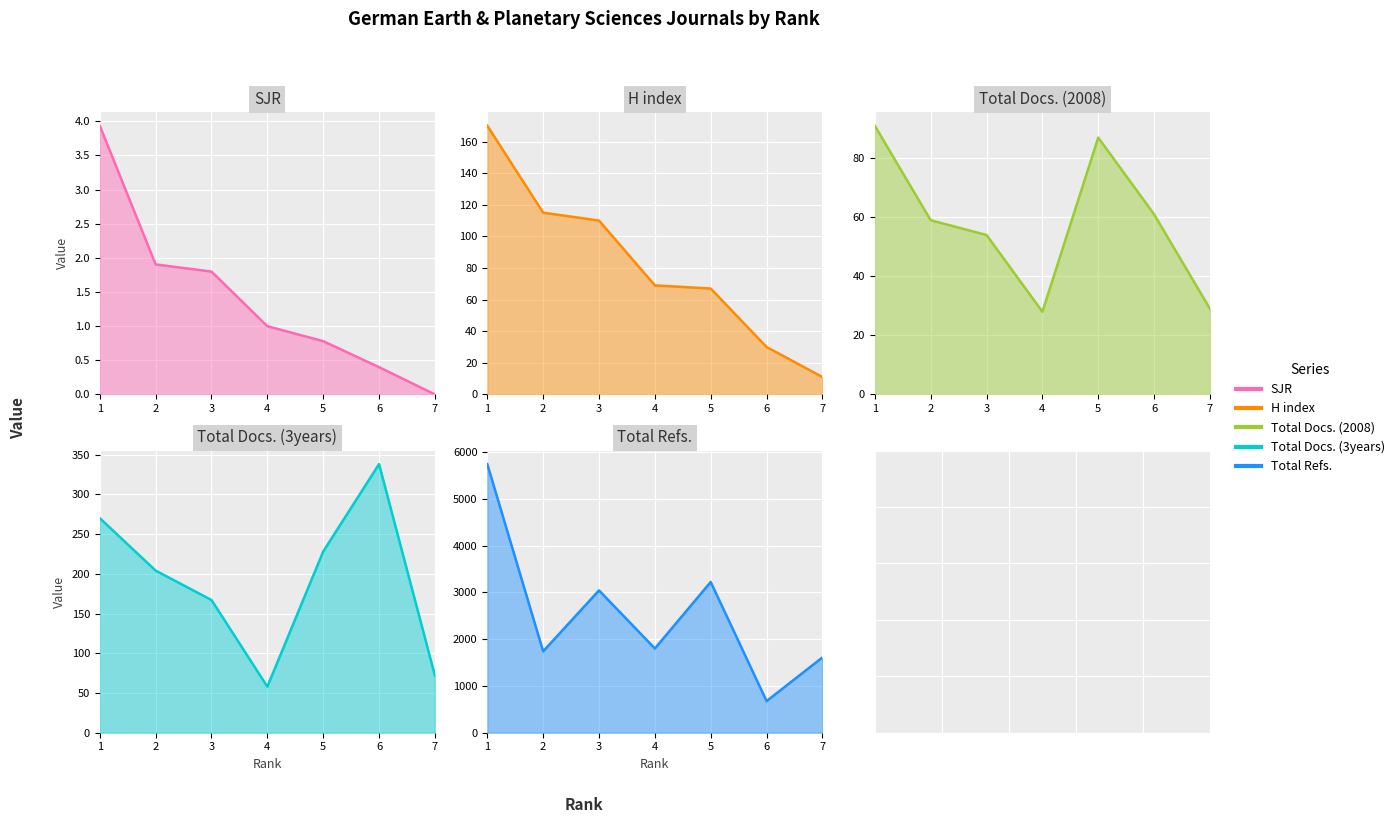

How many data points in H index are above 69?

3